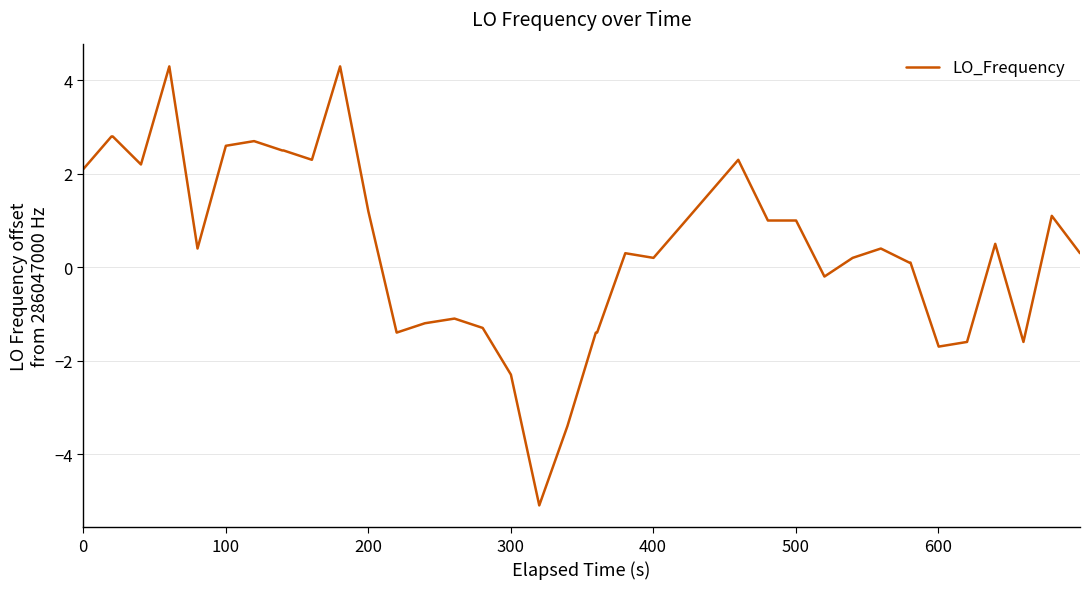

What is the smallest value displayed?

-5.1